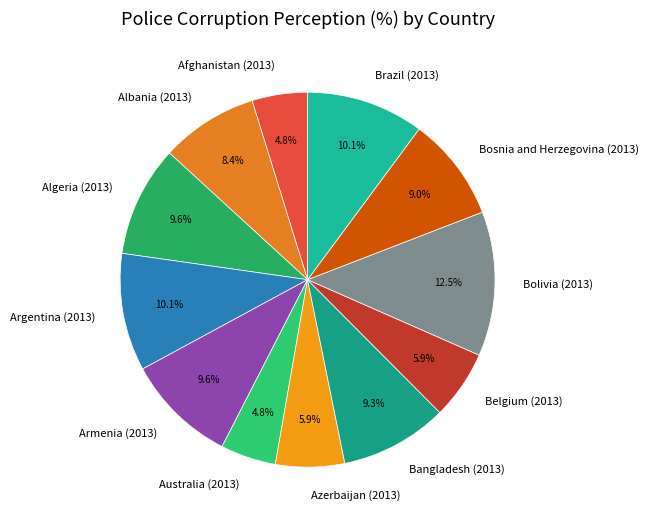

Combined, do Afghanistan (2013) and Azerbaijan (2013) account for over 50%?

No